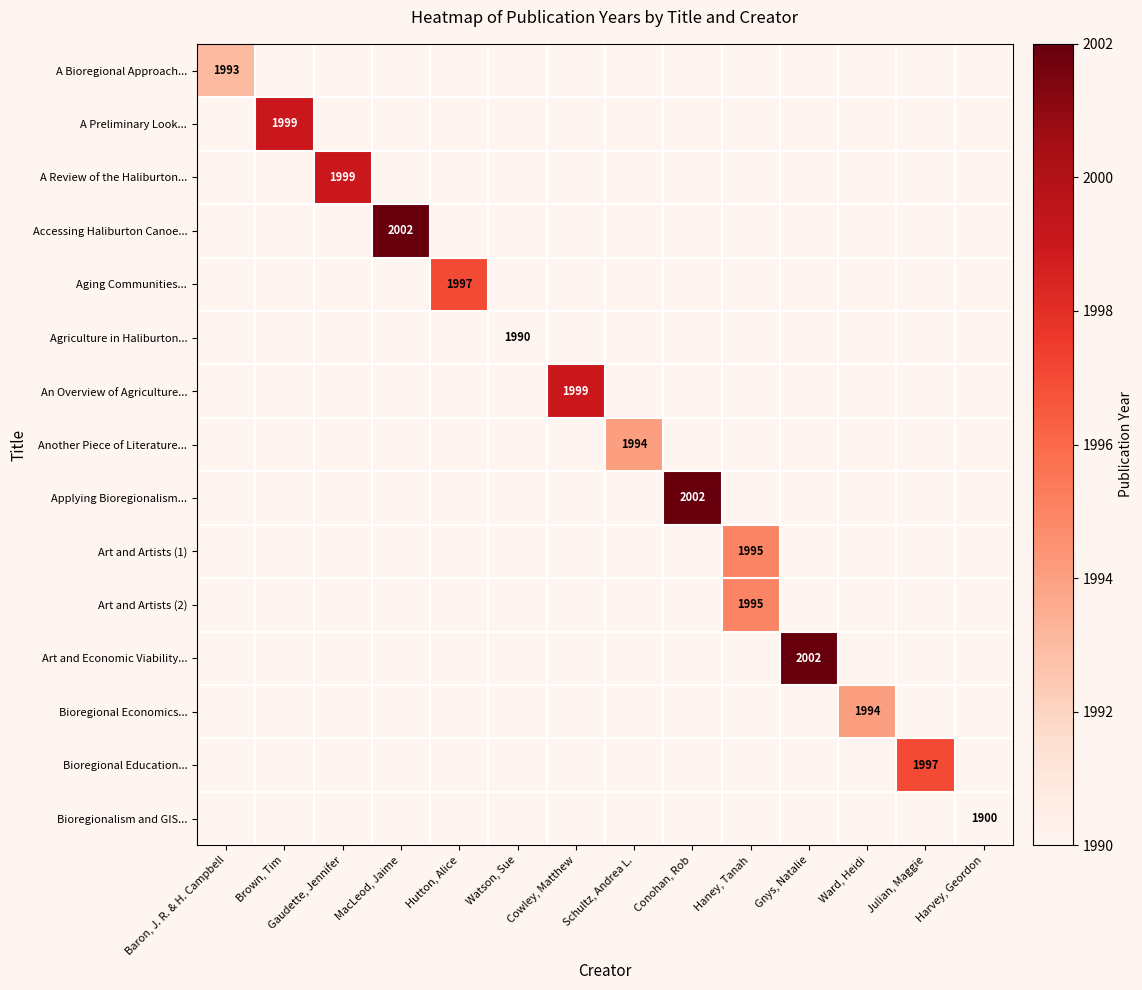

The Art and Artists (2) series shows 1995 at Haney, Tanah. True or false?

True